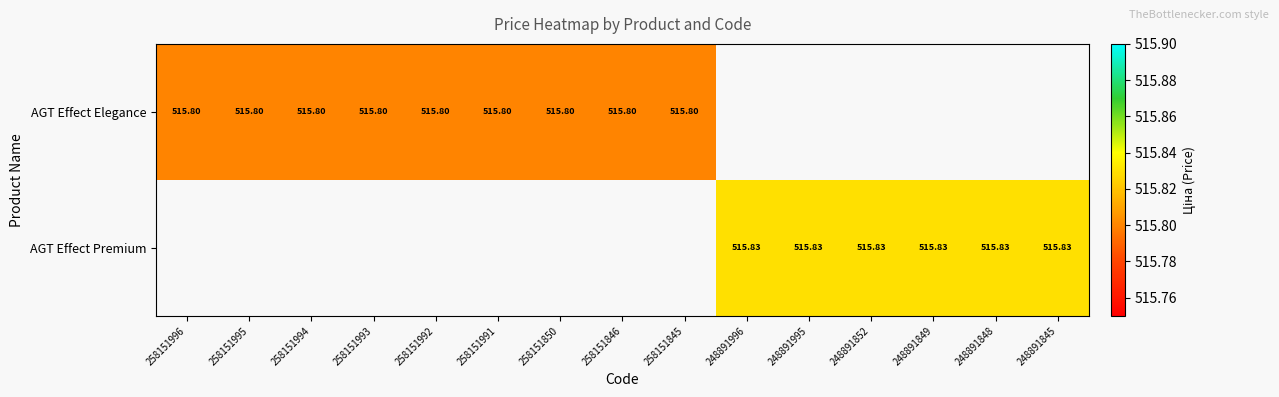

What is the maximum value shown in the chart?

515.8